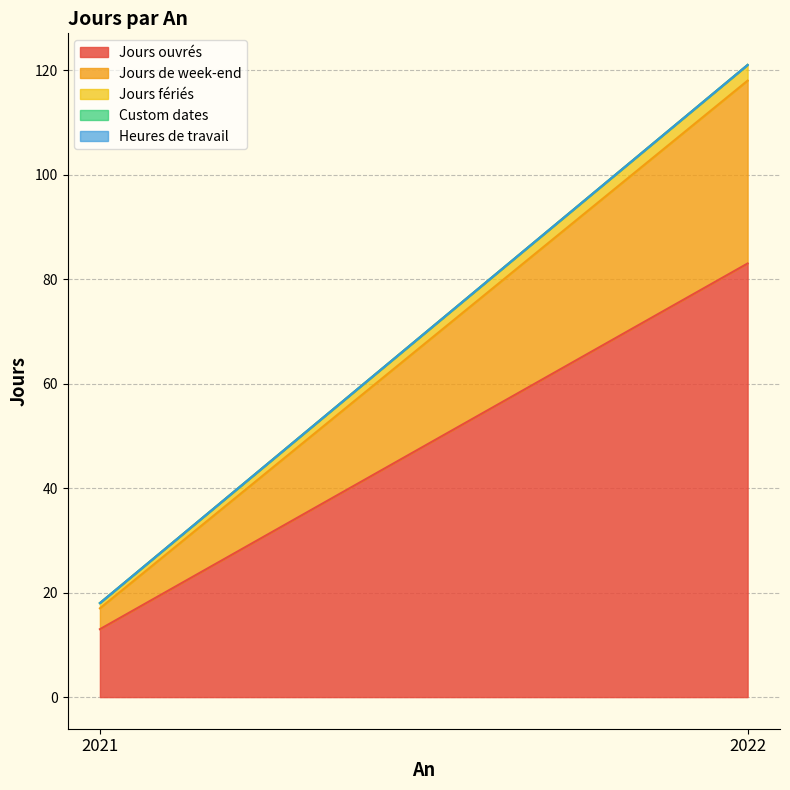

How many distinct data groups are displayed?

5